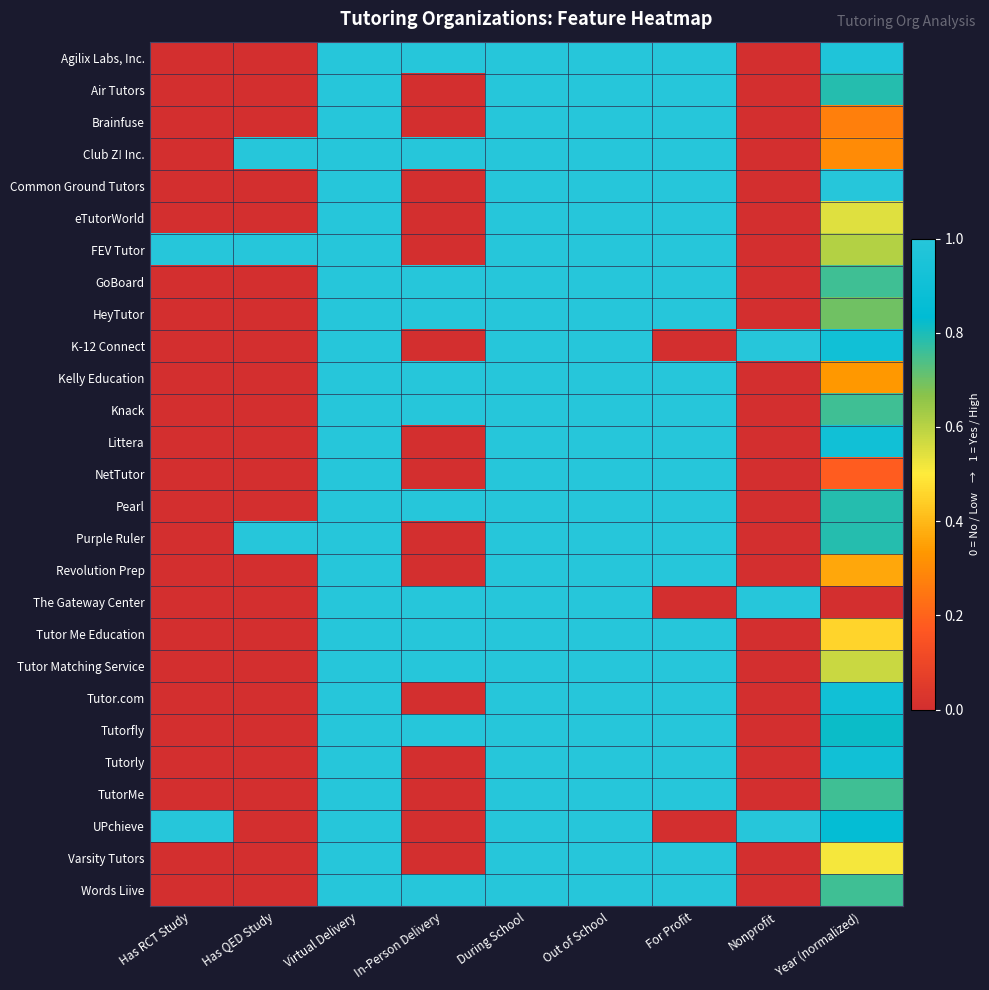

Count the number of categories in the chart.

9